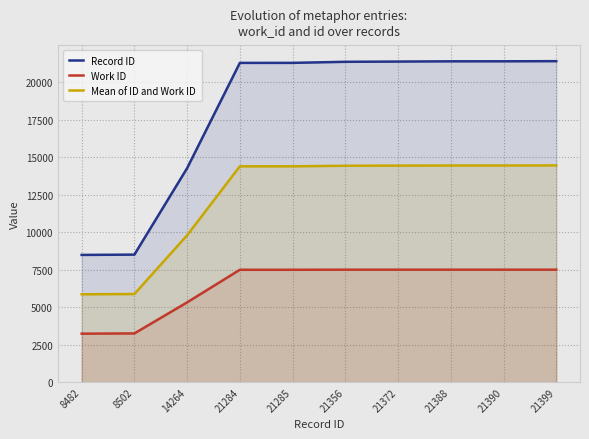

At which category is the sum across all series the highest?

21399